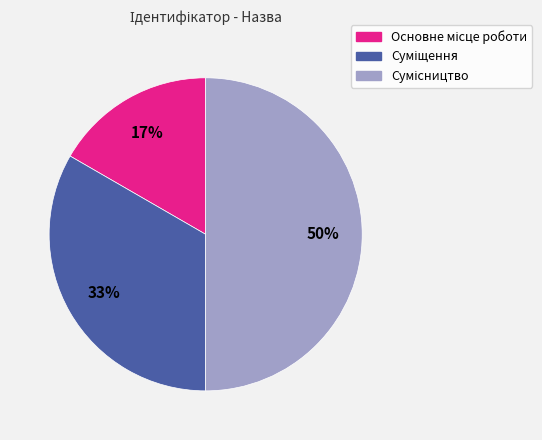

How many slices are in this pie chart?

3